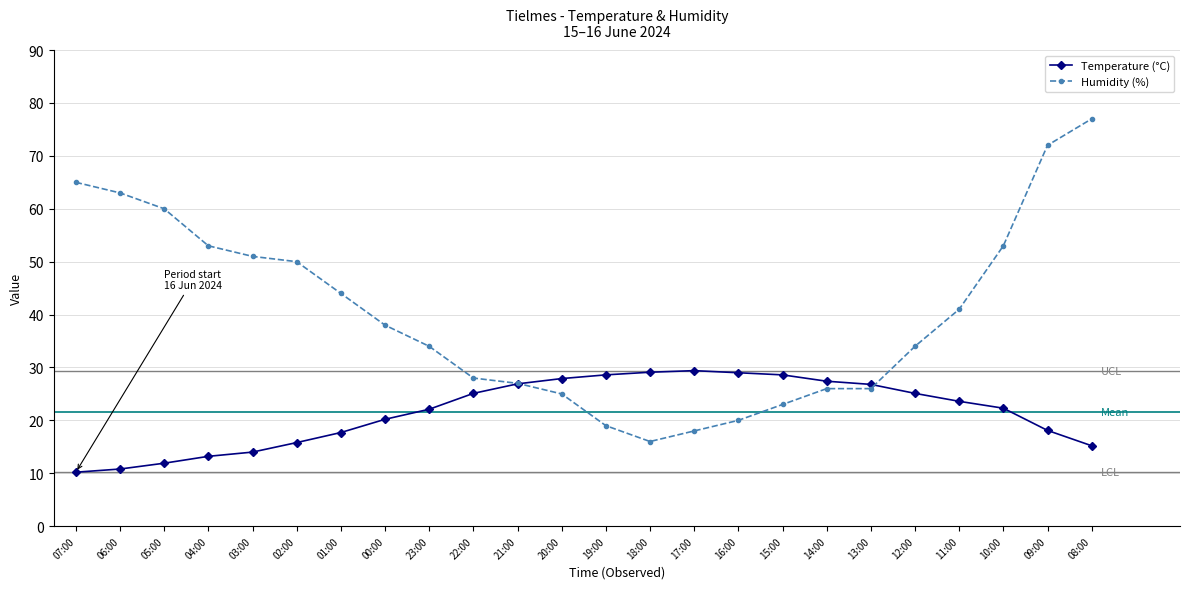

What is the sum of the Temperature (°C) values at 06:00 and 10:00?

33.1